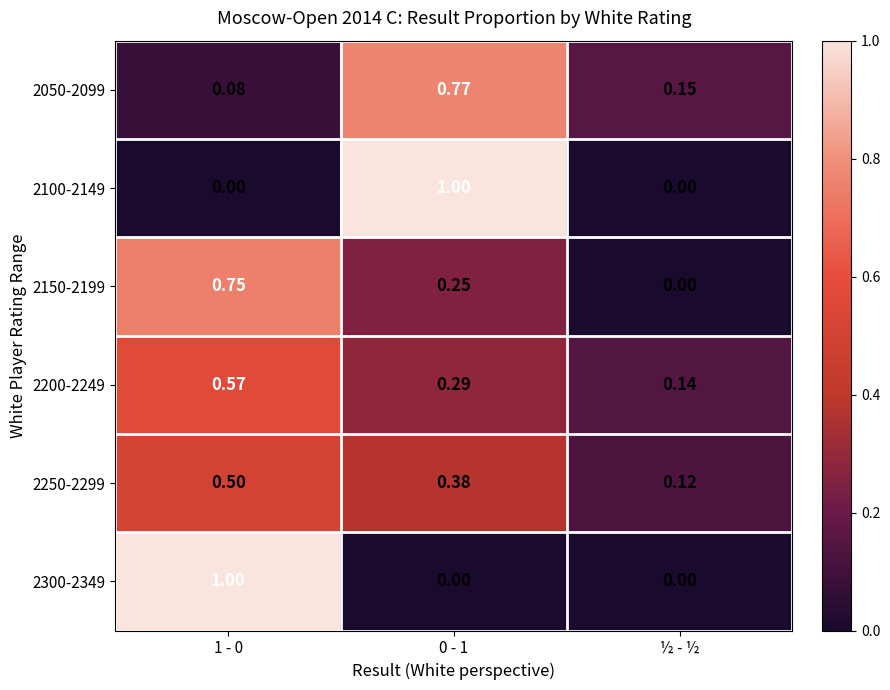

Is the value of 2300-2349 at 0 - 1 greater than the value of 2200-2249 at ½ - ½?

No